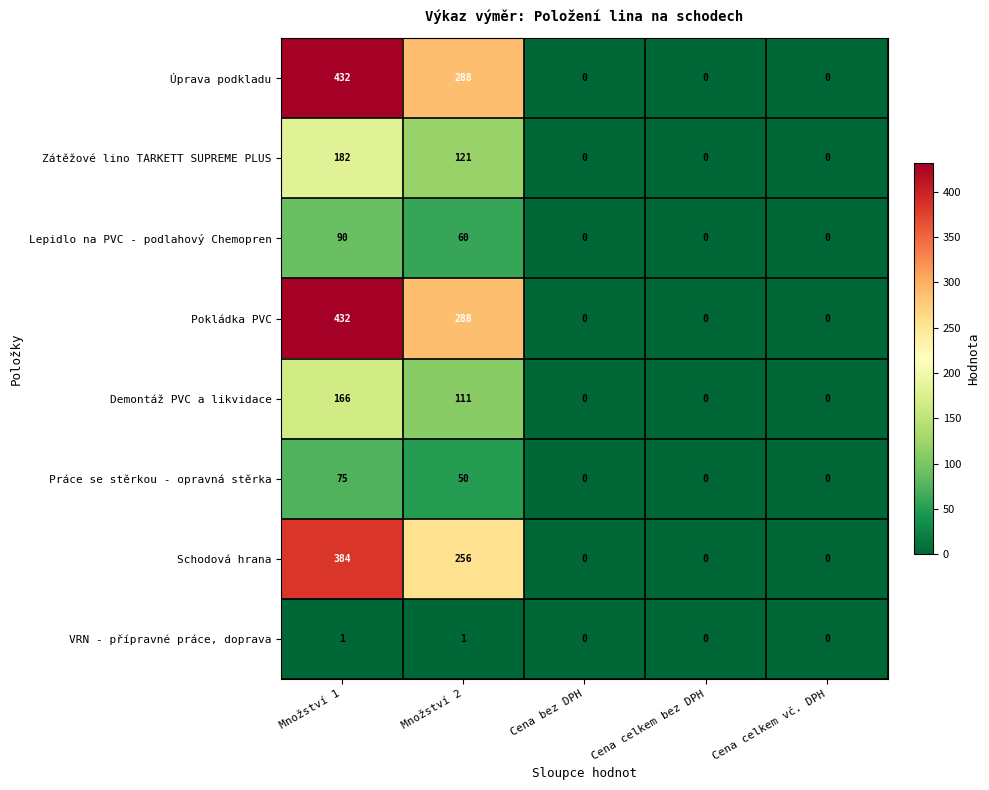

Is it true that VRN - přípravné práce, doprava equals 1 at Množství 1?

True